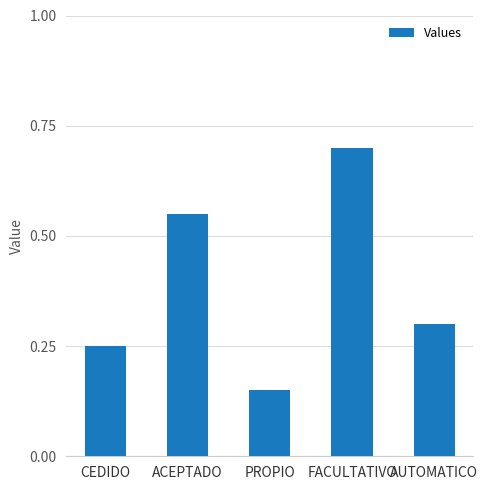

What is the difference between the second highest and second lowest values?

0.3